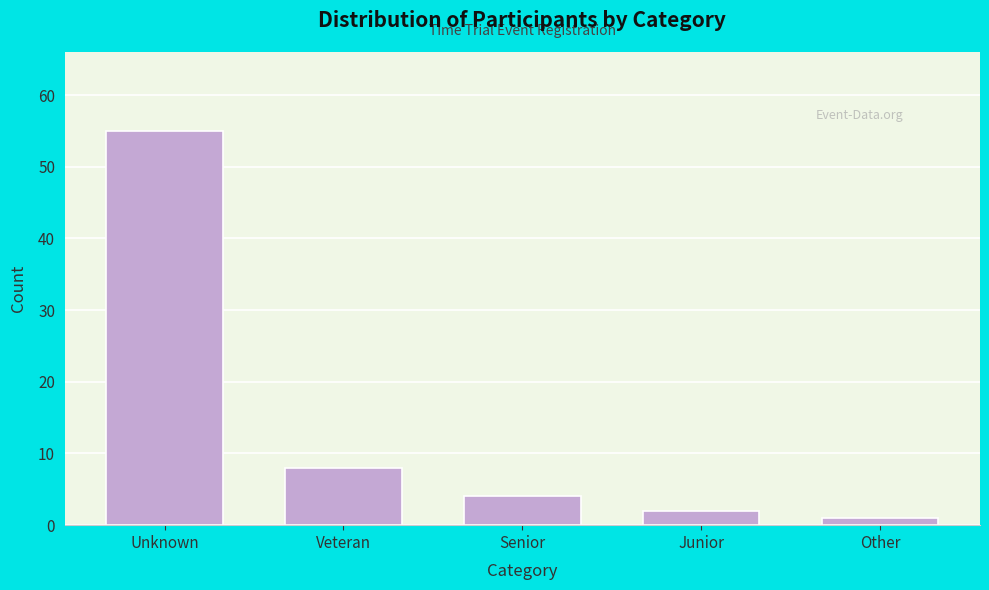

Reading right to left, what are all the values shown in this chart?

1	2	4	8	55